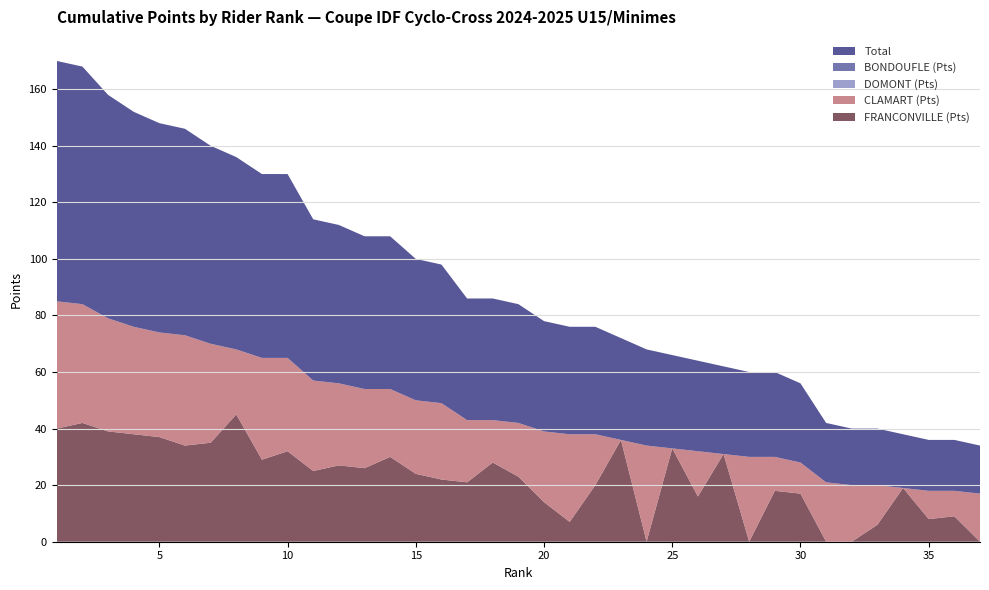

Reading left to right, extract all data points from this chart.

FRANCONVILLE (Pts): 40	42	39	38	37	34	35	45	29	32	25	27	26	30	24	22	21	28	23	14	7	20	36	0	33	16	31	0	18	17	0	0	6	19	8	9	0
CLAMART (Pts): 45	42	40	38	37	39	35	23	36	33	32	29	28	24	26	27	22	15	19	25	31	18	0	34	0	16	0	30	12	11	21	20	14	0	10	9	17
DOMONT (Pts): 0	0	0	0	0	0	0	0	0	0	0	0	0	0	0	0	0	0	0	0	0	0	0	0	0	0	0	0	0	0	0	0	0	0	0	0	0
BONDOUFLE (Pts): 0	0	0	0	0	0	0	0	0	0	0	0	0	0	0	0	0	0	0	0	0	0	0	0	0	0	0	0	0	0	0	0	0	0	0	0	0
Total: 85	84	79	76	74	73	70	68	65	65	57	56	54	54	50	49	43	43	42	39	38	38	36	34	33	32	31	30	30	28	21	20	20	19	18	18	17